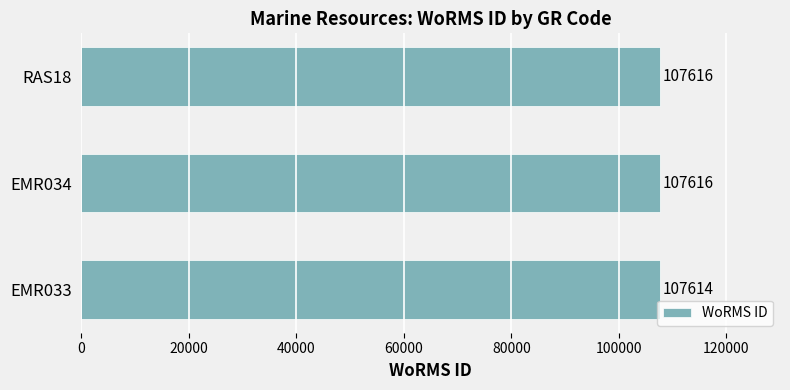

Between EMR033 and RAS18, which is larger?

RAS18